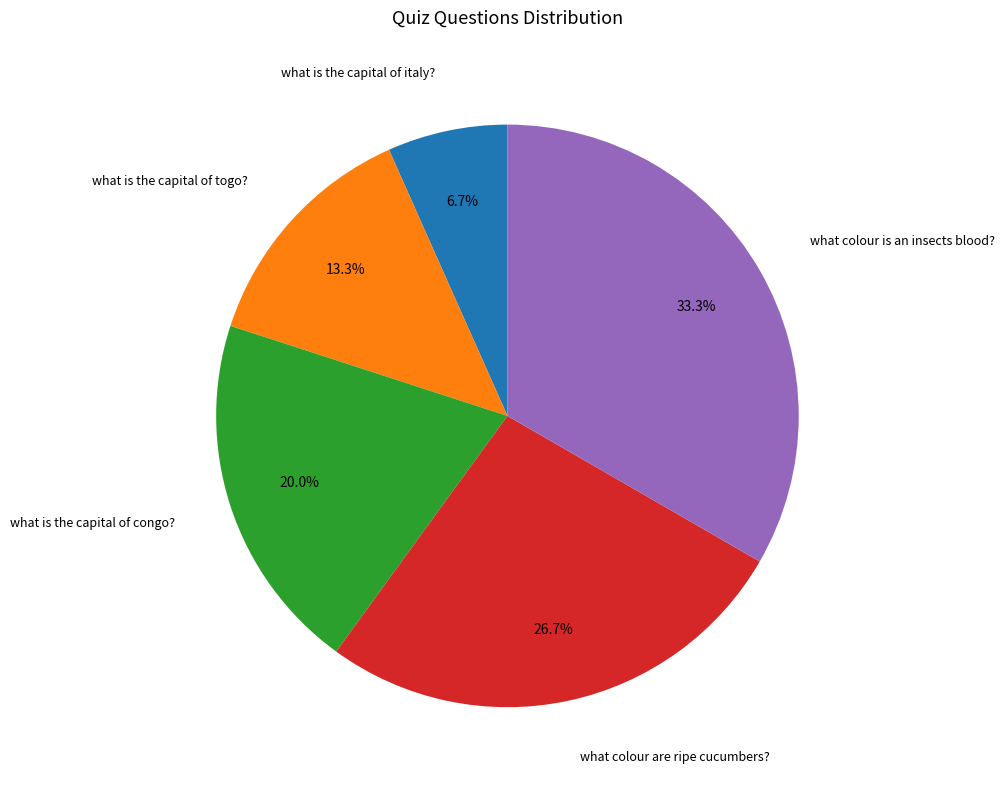

Does any single category account for the majority?

No